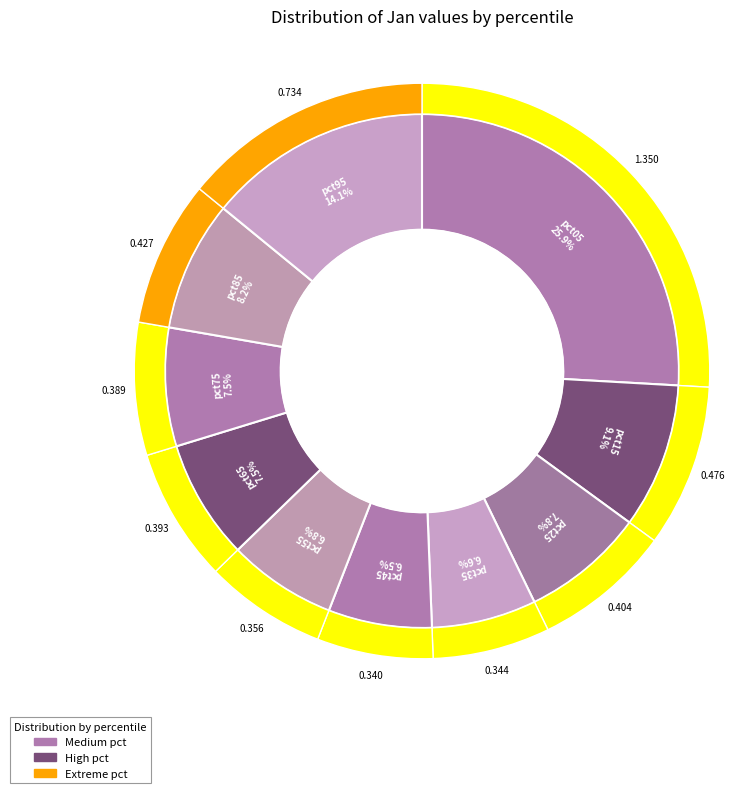

To the nearest percent, what is the combined percentage of pct55 and pct35?

13%